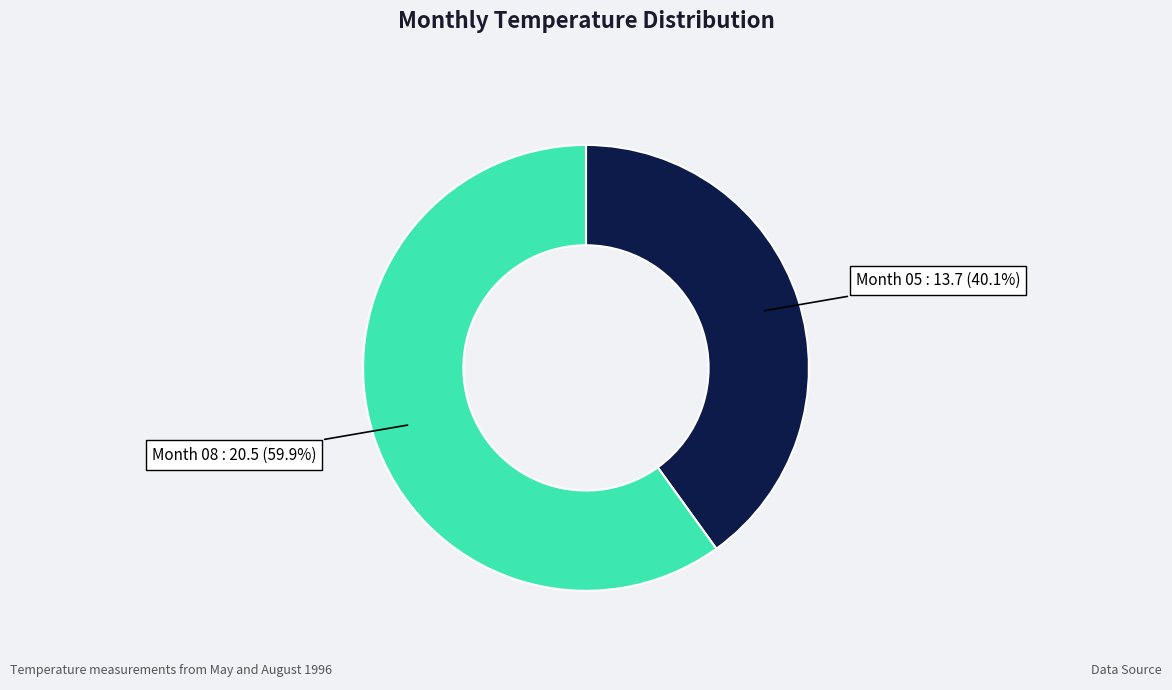

How much of the chart is everything except Month 08?

40.1%